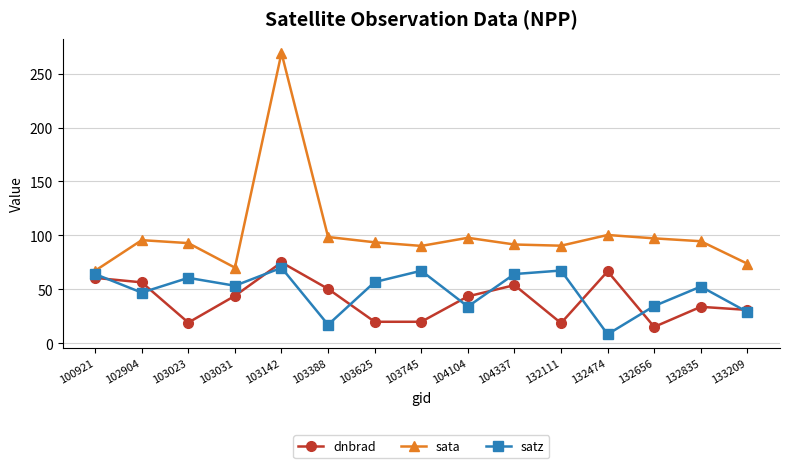

True or false: sata has a value of 97.8 at 104104.

True